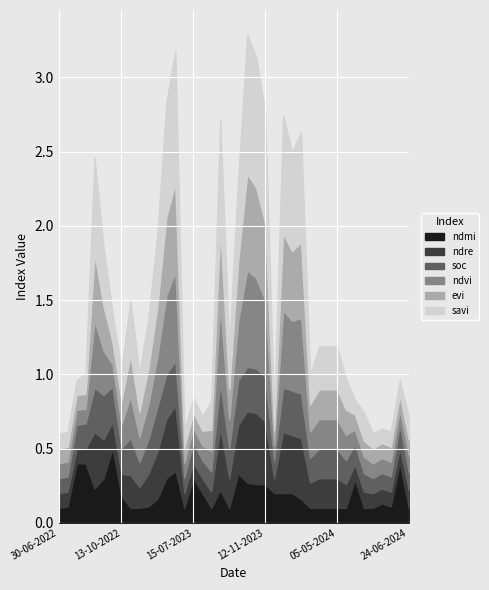

At which label does soc reach its peak?

29-08-2022